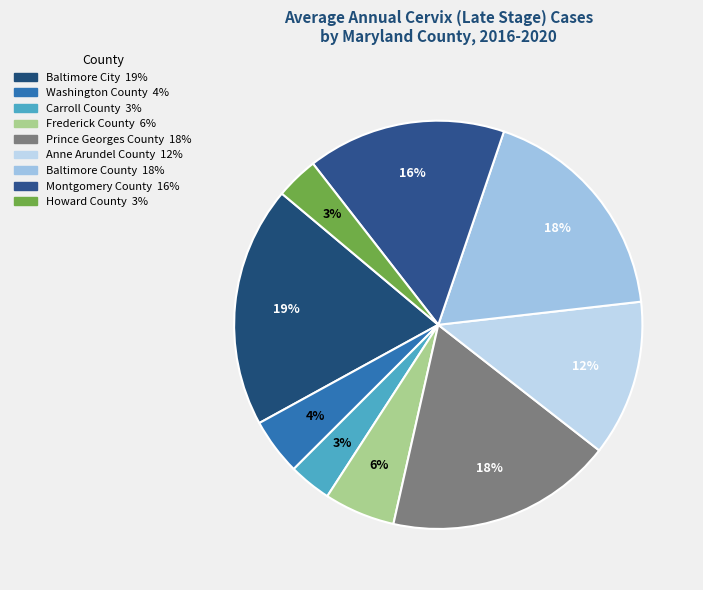

Which has a higher value, Washington County or Prince Georges County?

Prince Georges County